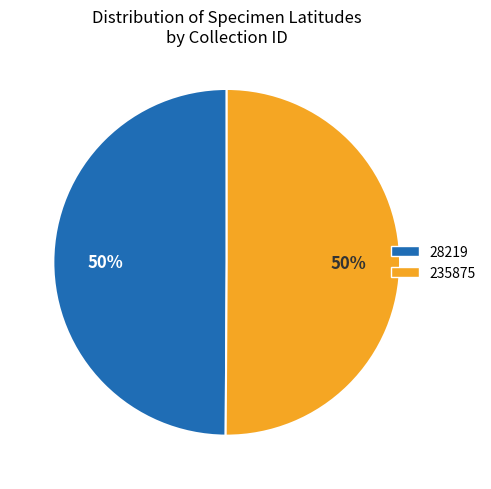

What is the ratio of the value at 235875 to the value at 28219?

1.0